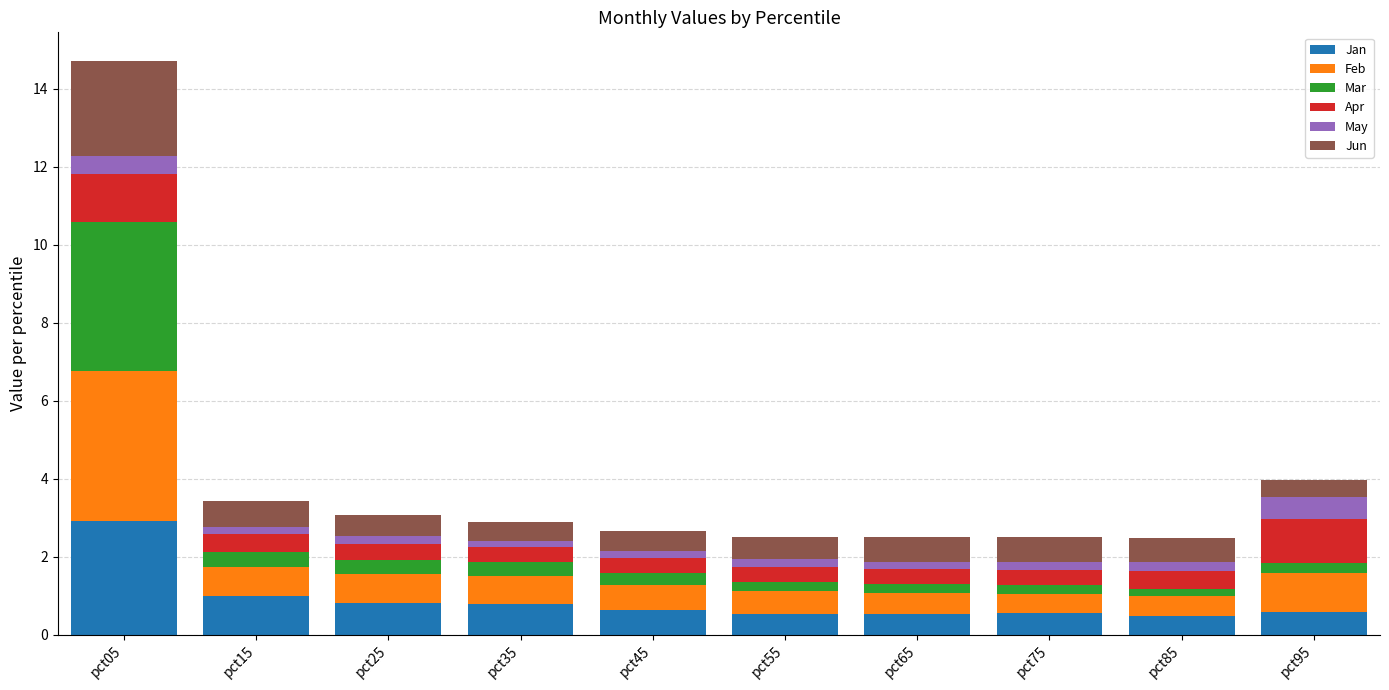

What are all the series names shown in the legend?

Jan, Feb, Mar, Apr, May, Jun